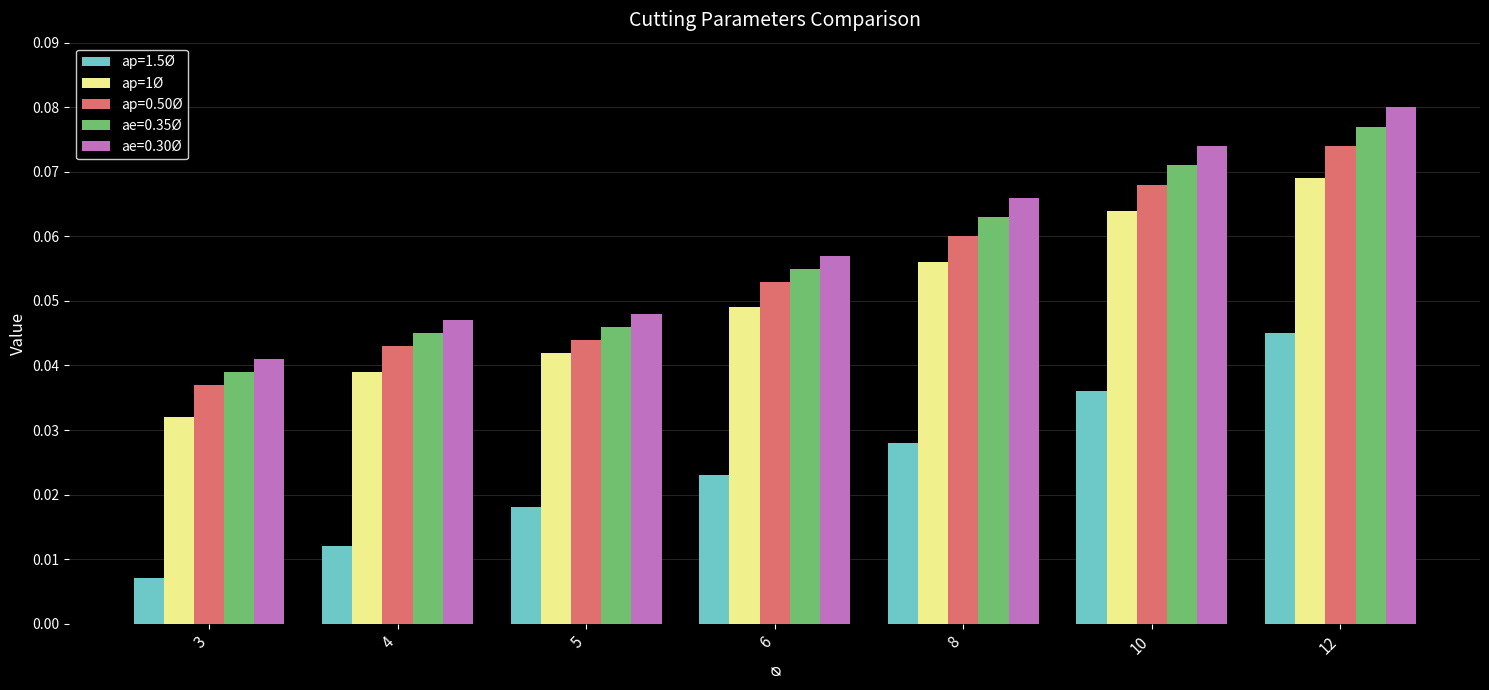

Is it true that ap=0.50Ø equals 0.0 at 10?

False